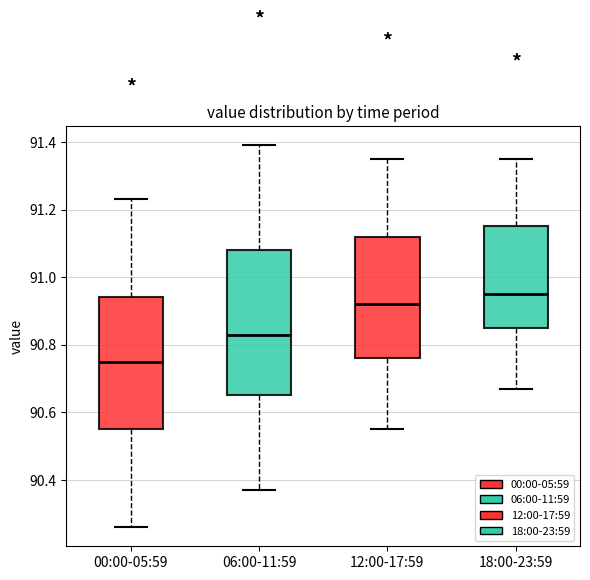

Which box has the highest median line?

18:00-23:59